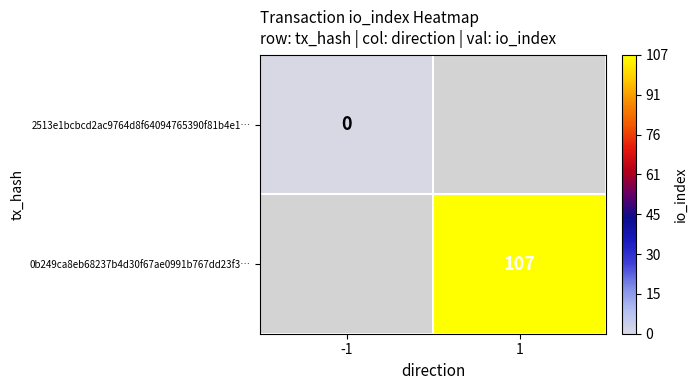

Is the value of 0b249ca8eb68237b4d30f67ae0991b767dd23f3… at 1 greater than the value of 2513e1bcbcd2ac9764d8f64094765390f81b4e1… at -1?

Yes